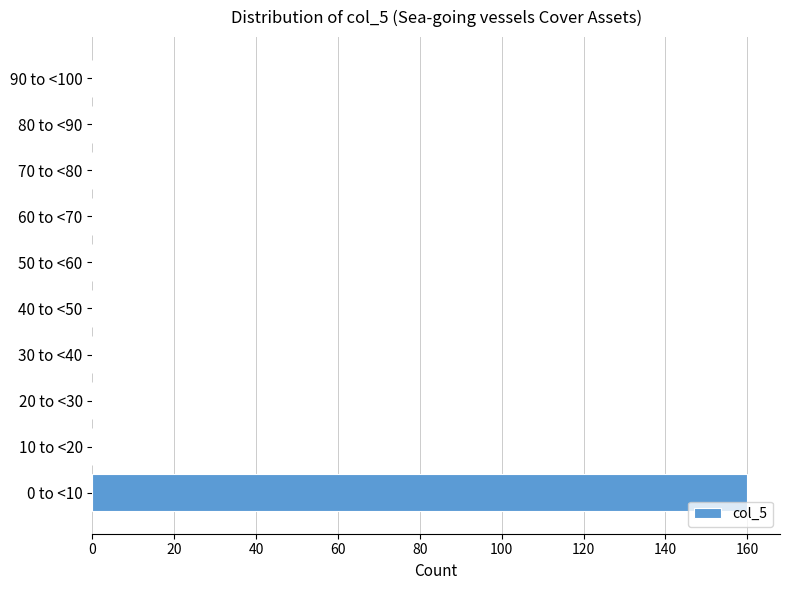

Reading bottom to top, what are all the values shown in this chart?

0 to <10=160	10 to <20=0	20 to <30=0	30 to <40=0	40 to <50=0	50 to <60=0	60 to <70=0	70 to <80=0	80 to <90=0	90 to <100=0